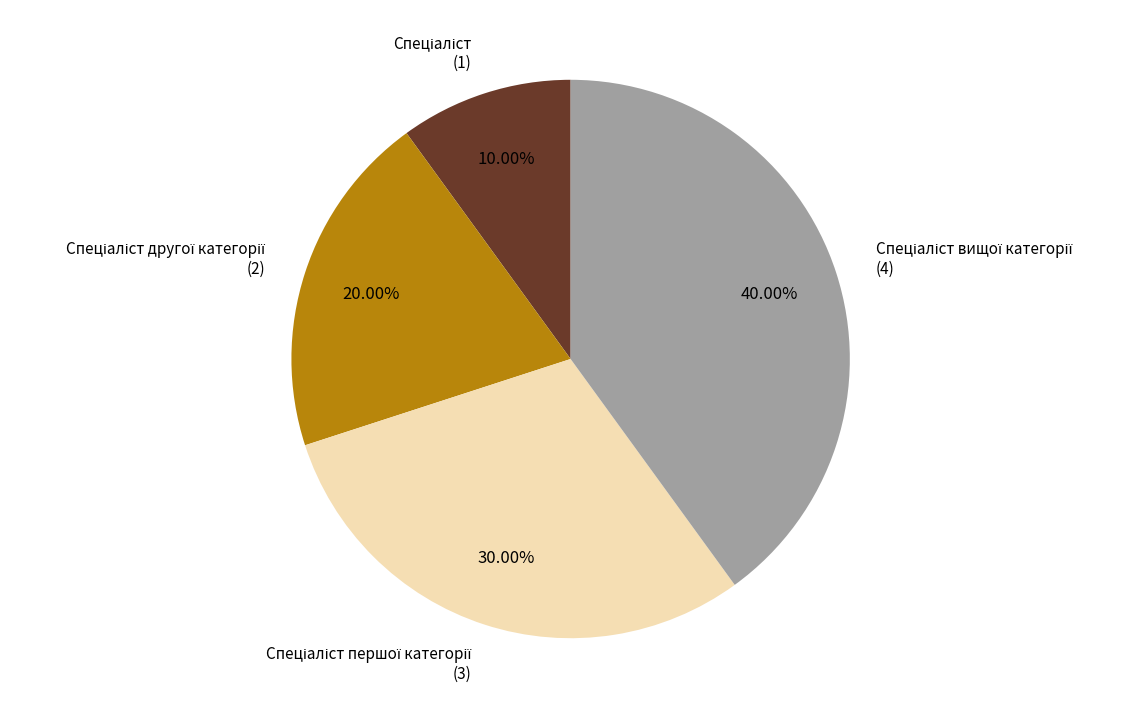

Does any single category account for the majority?

No